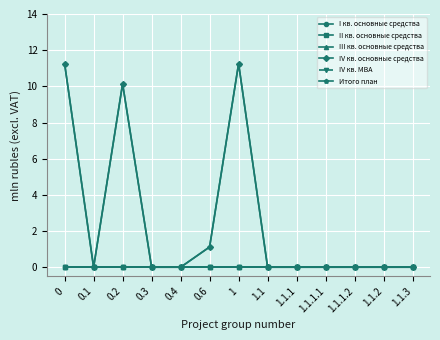

Does the chart have visible grid lines?

Yes